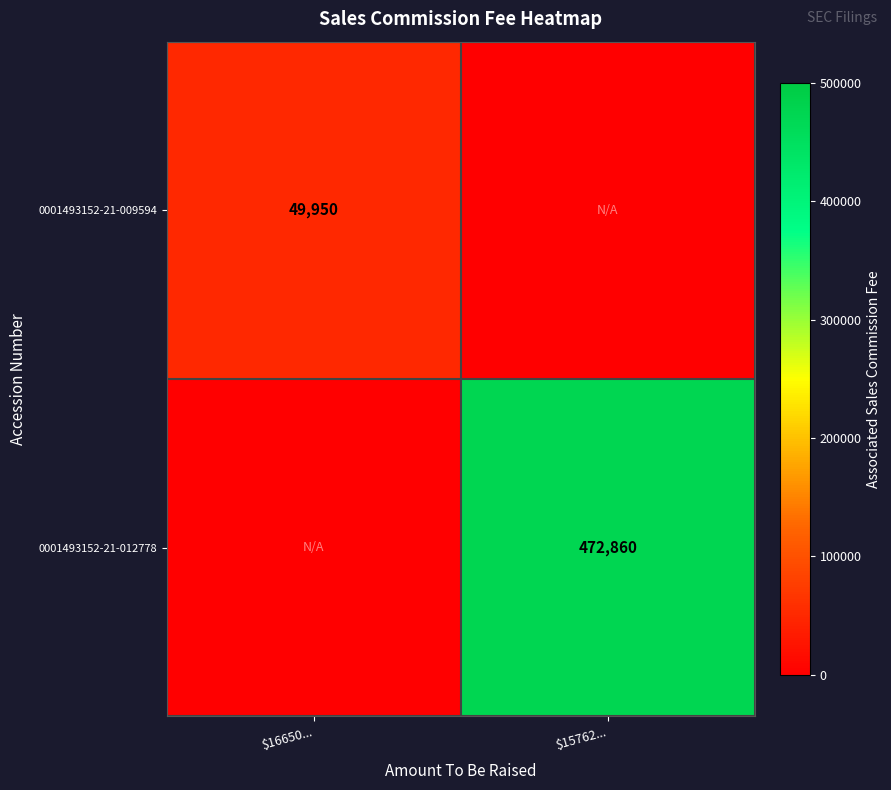

The 0001493152-21-009594 series shows 87798 at $16650.... True or false?

False